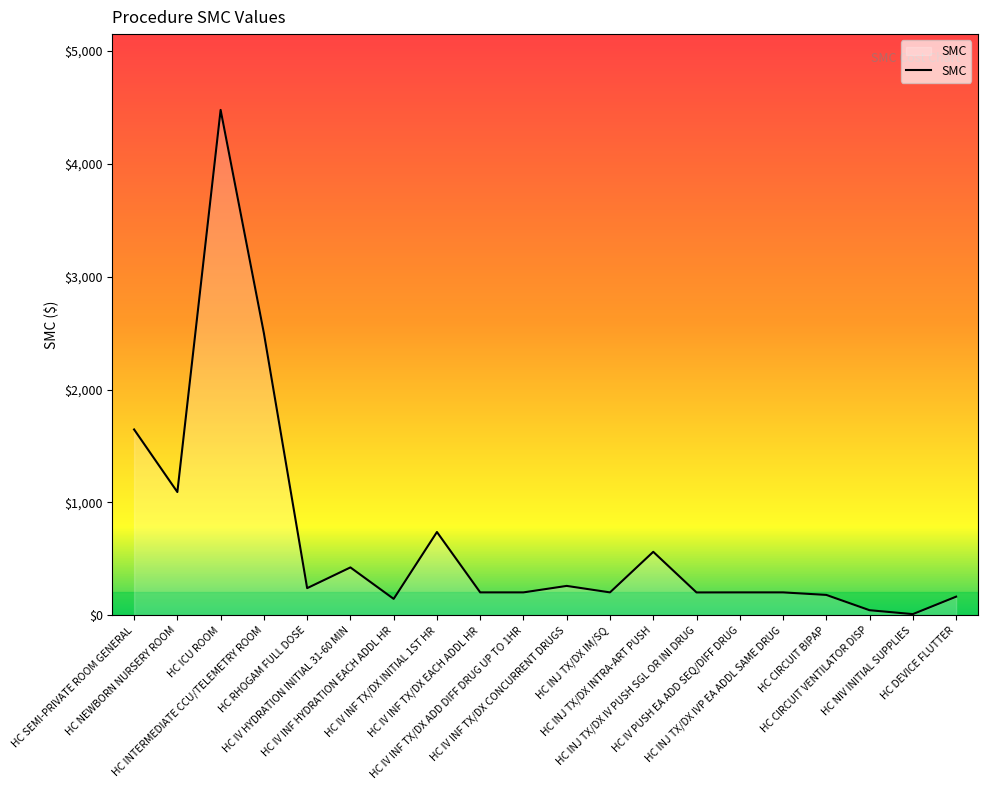

What is the maximum value shown in the chart?

4478.0